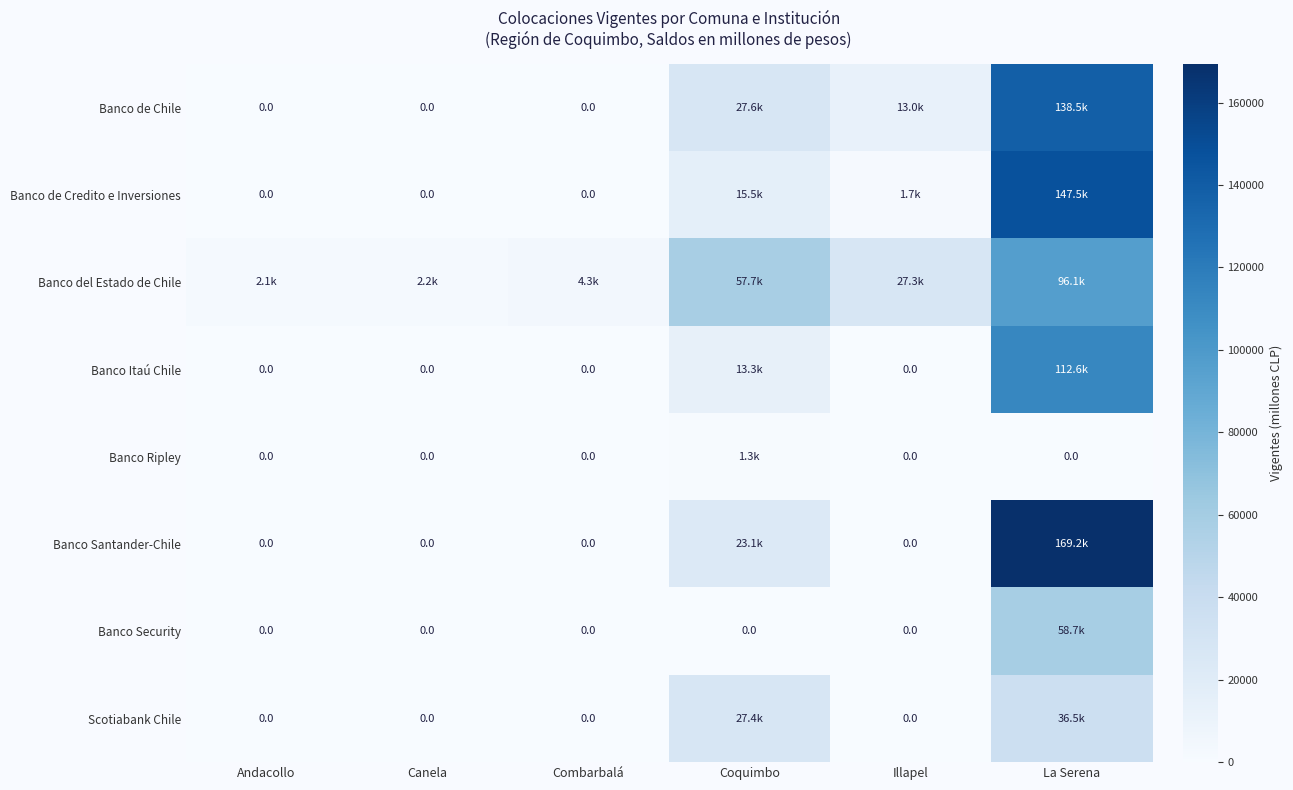

Is it true that Scotiabank Chile equals 0.0 at Illapel?

True